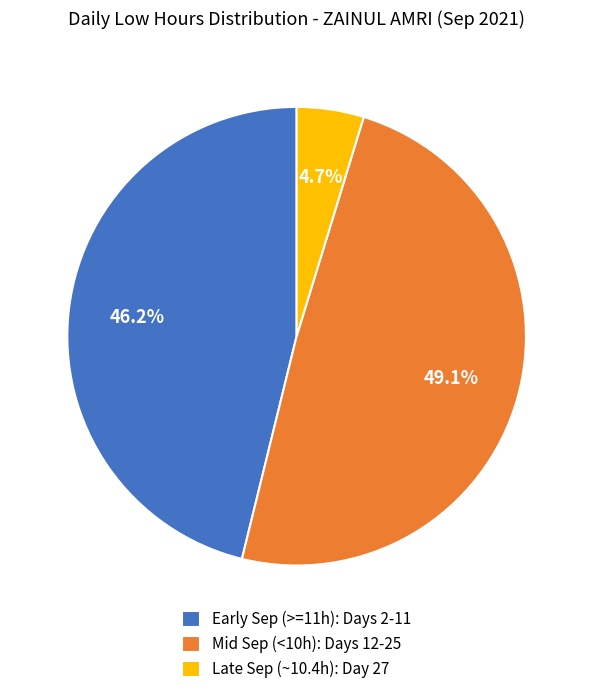

Between Early Sep (>=11h): Days 2-11 and Late Sep (~10.4h): Day 27, which is larger?

Early Sep (>=11h): Days 2-11